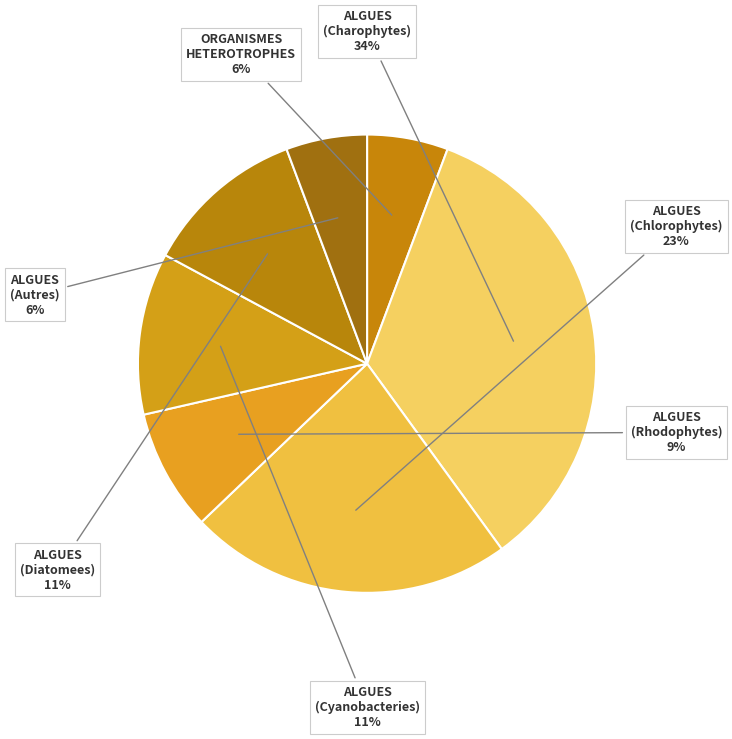

What percentage is the ALGUES (Diatomees) slice, to the nearest percent?

11%